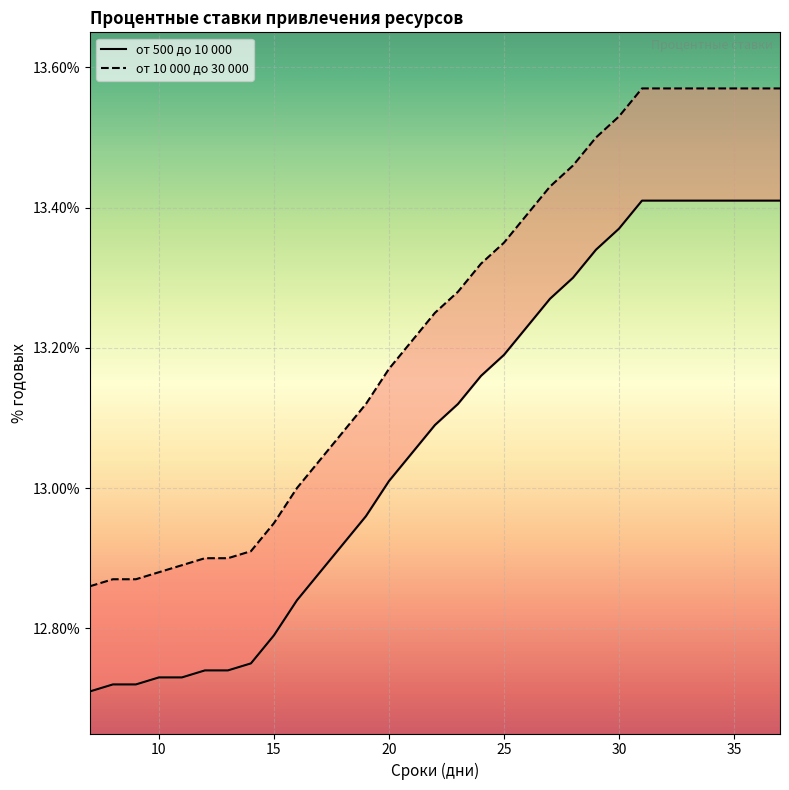

What is the difference between the highest and lowest values at 30?

0.2